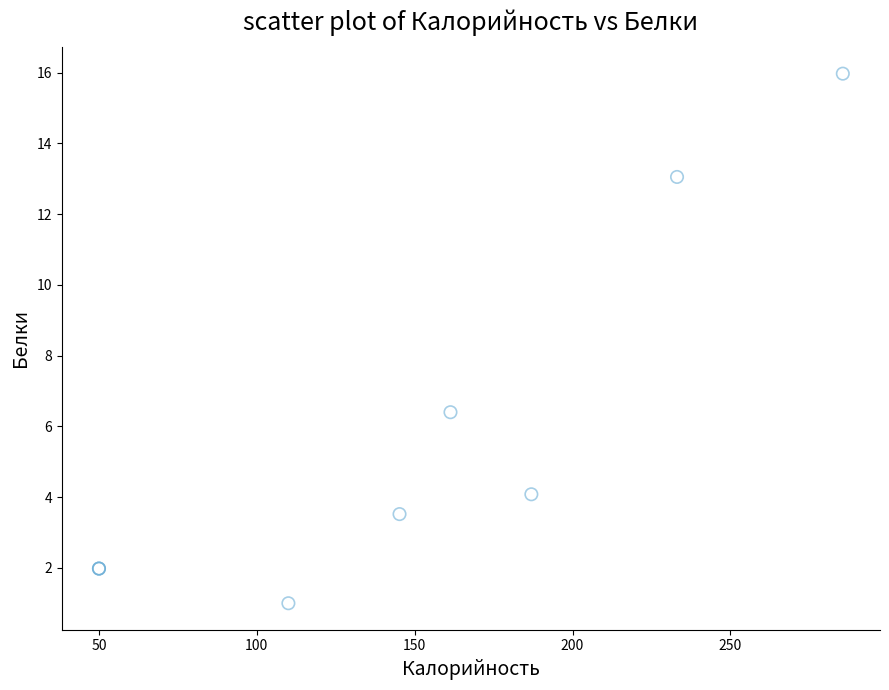

What Y value in the scatter plot is closest to 8?

6.4